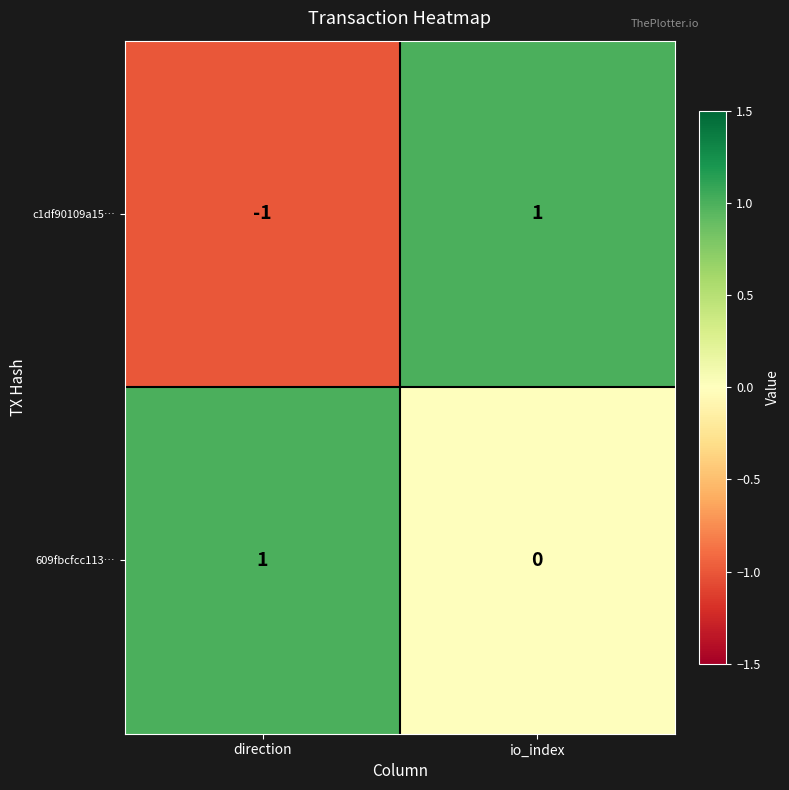

Where is c1df90109a15… nearest to the value 0?

direction